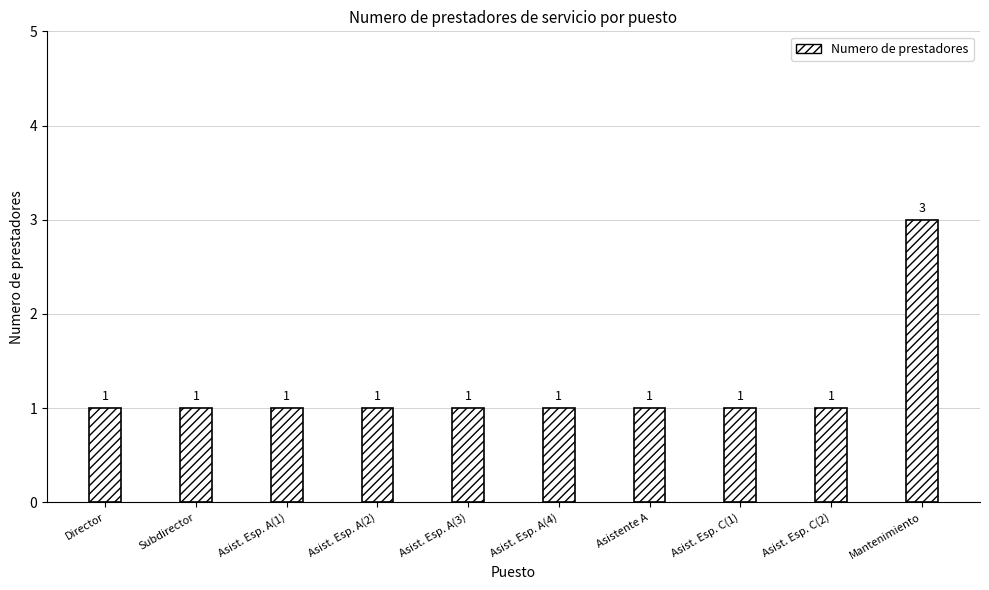

How many values are between 1 and 2?

9